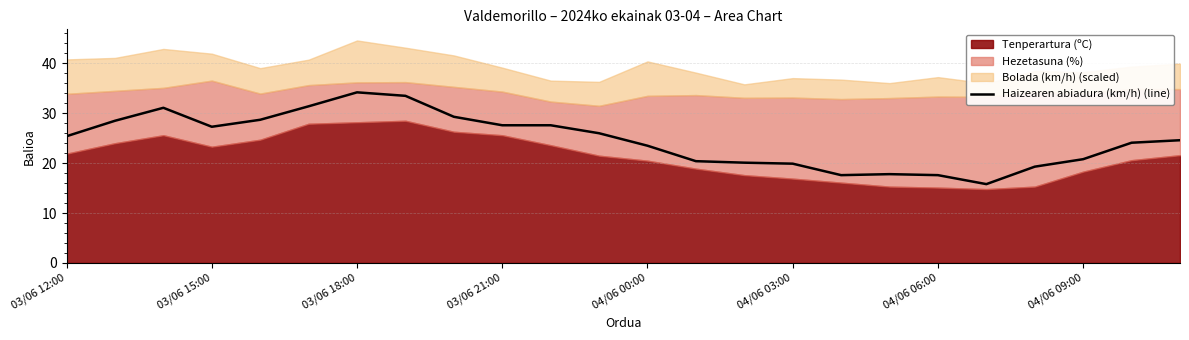

The value of Haizearen abiadura (km/h) (line) at 04/06 03:00 is 12.8. True or false?

False